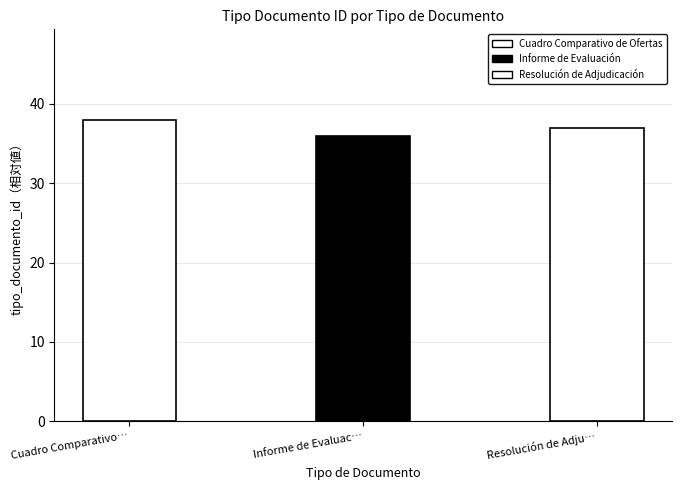

Rank the categories by value from lowest to highest.

Informe de Evaluación, Resolución de Adjudicación, Cuadro Comparativo de Ofertas